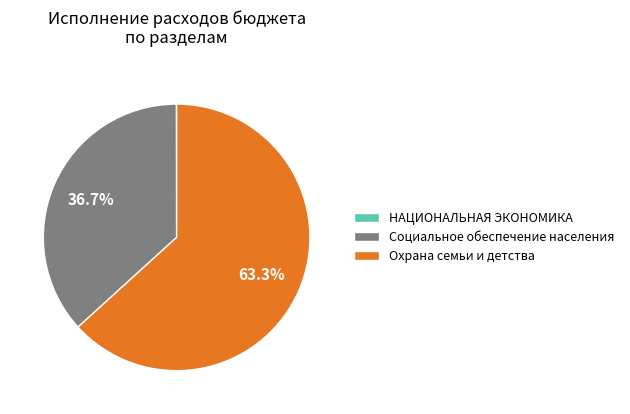

Is there any slice that represents more than half of the pie?

Yes